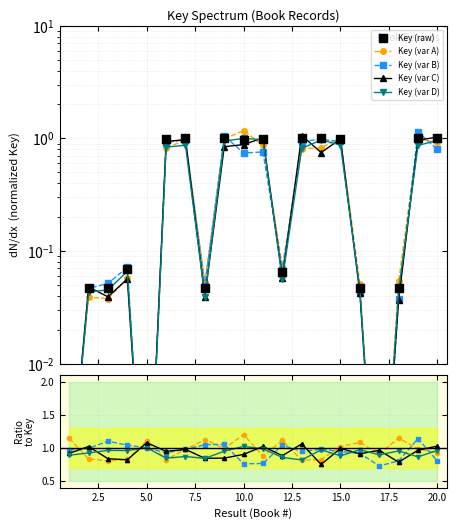

Which series has the largest total across all categories?

Key